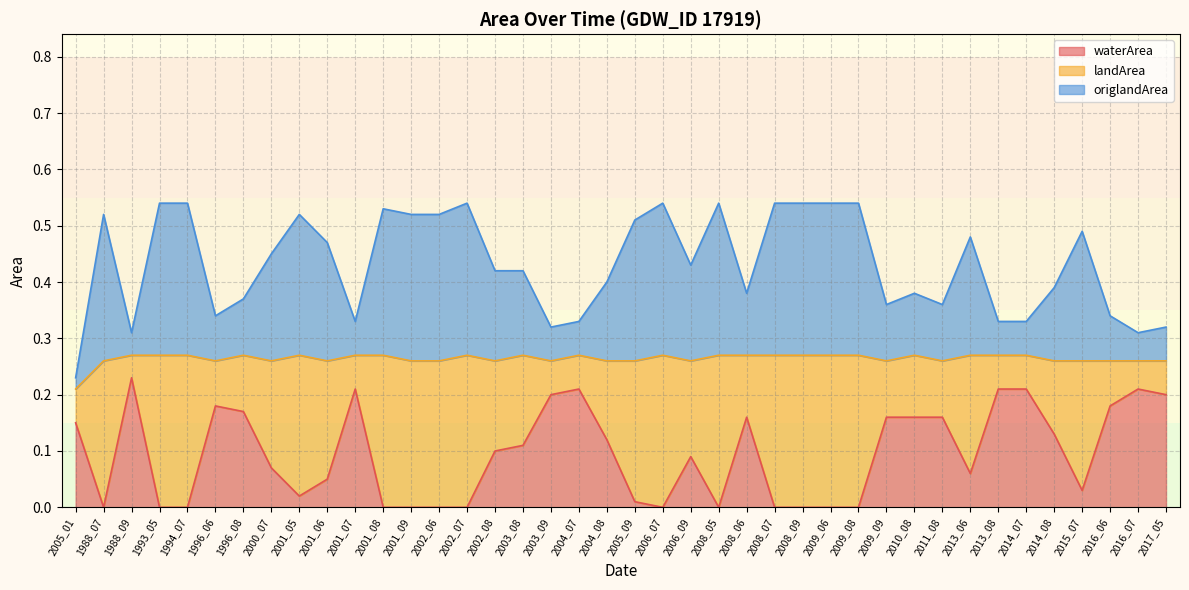

Is it true that waterArea equals 0.2 at 2003_09?

True